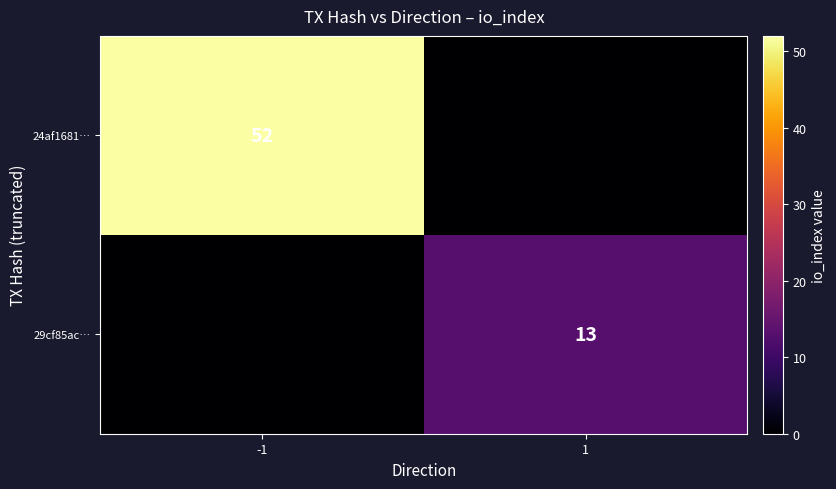

The value of 24af1681… at -1 is 23. True or false?

False